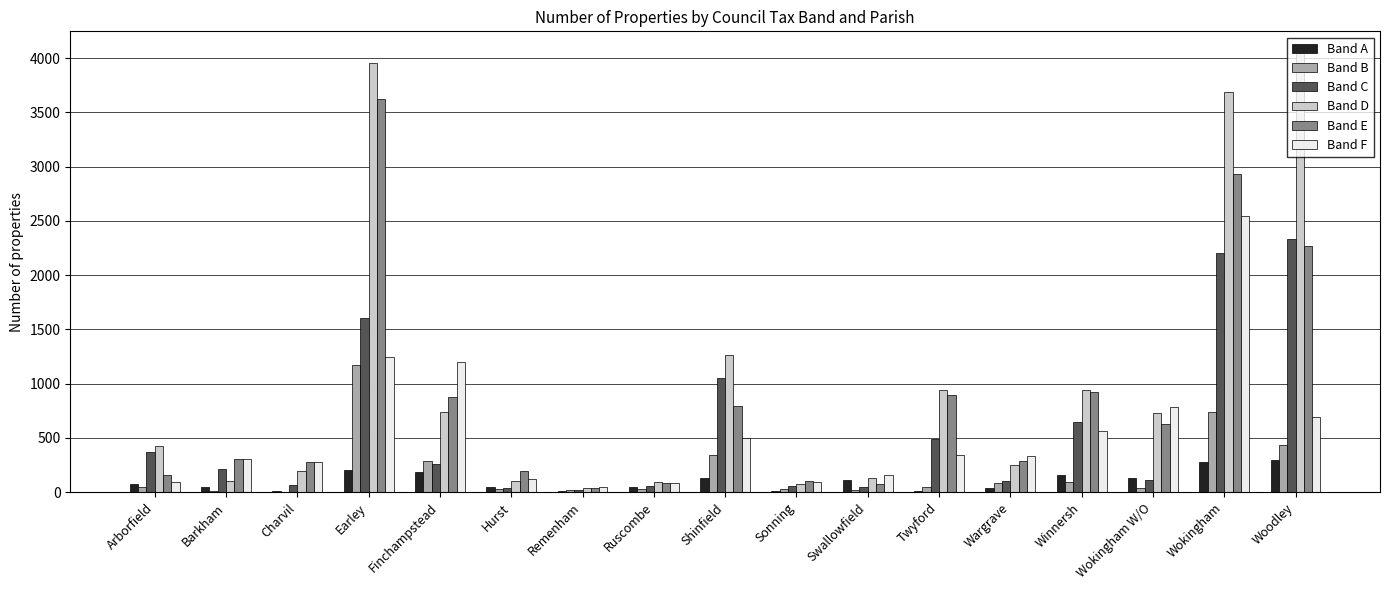

What are all the series names shown in the legend?

Band A, Band B, Band C, Band D, Band E, Band F